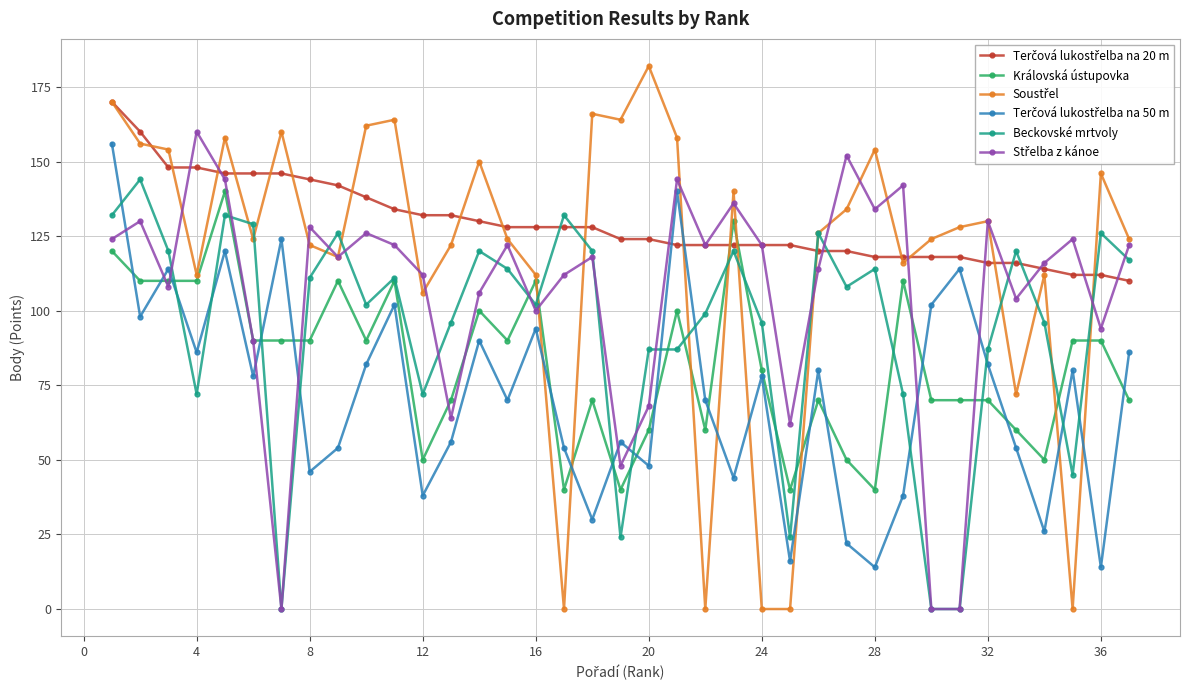

What is the maximum value shown in the chart?

182